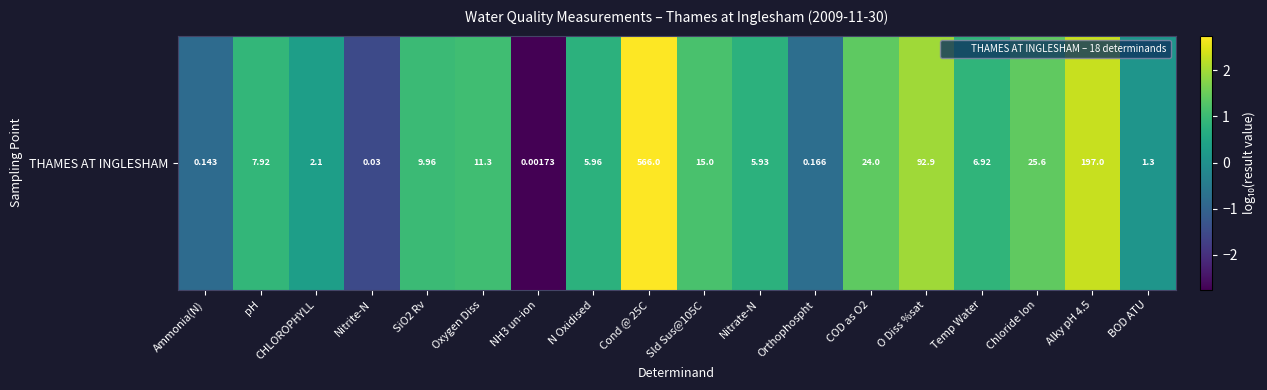

List the labels in order of value, smallest first.

NH3 un-ion, Nitrite-N, Ammonia(N), Orthophospht, BOD ATU, CHLOROPHYLL, Nitrate-N, N Oxidised, Temp Water, pH, SiO2 Rv, Oxygen Diss, Sld Sus@105C, COD as O2, Chloride Ion, O Diss %sat, Alky pH 4.5, Cond @ 25C